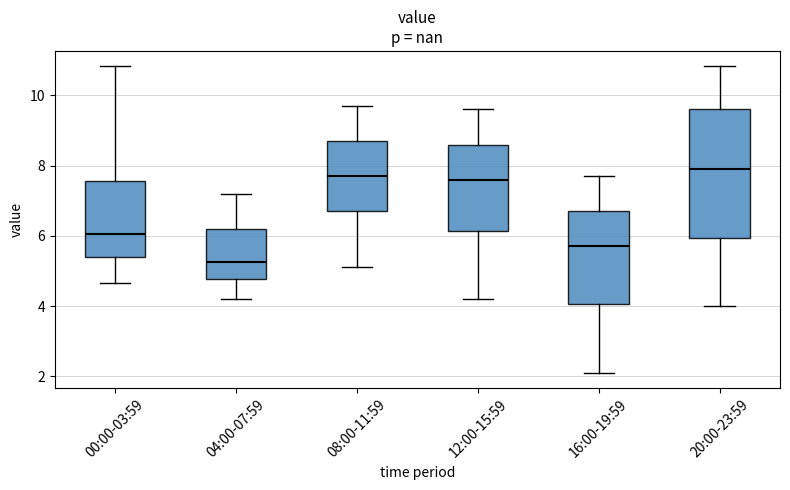

Which box has the lowest median line?

04:00-07:59